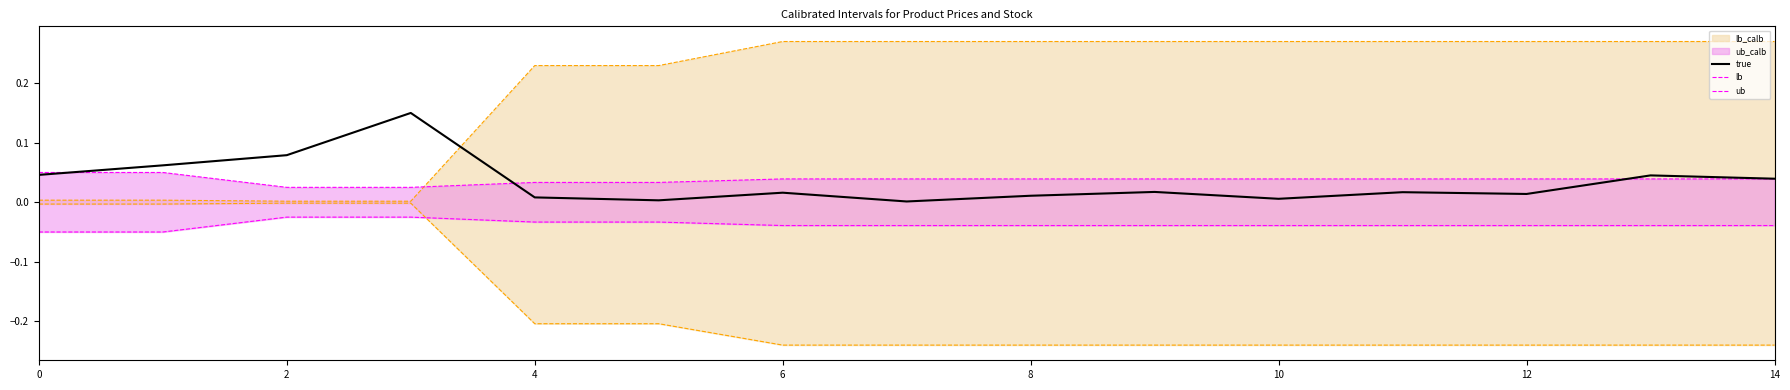

Is it true that true equals 0.0 at 8?

True